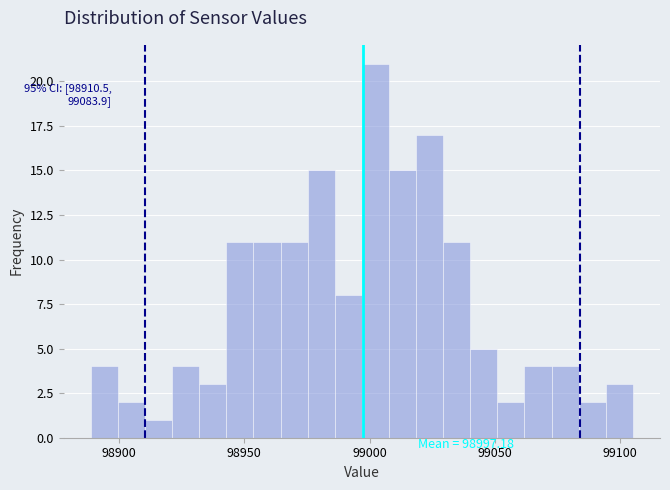

Around what value on the x-axis is the tallest bar? Give the approximate position of its centre, as read against the axis.

99000